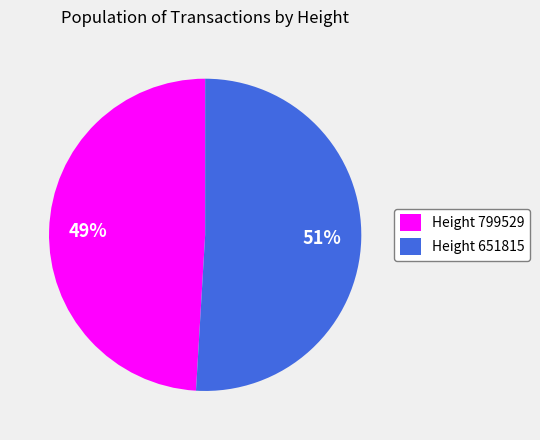

To the nearest percent, what is the average slice percentage?

50%